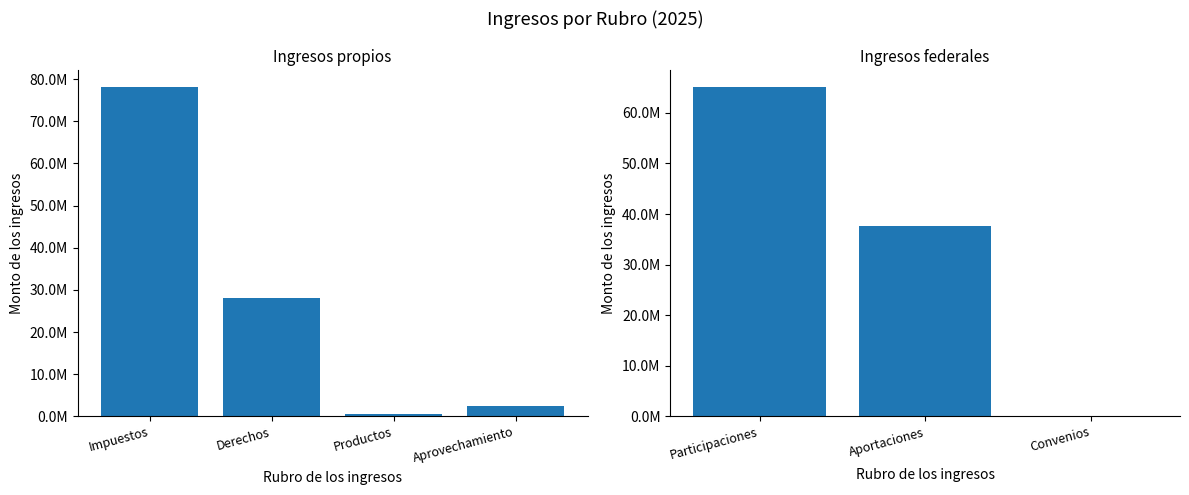

What is the label of the 1st bar from the left?

Participaciones